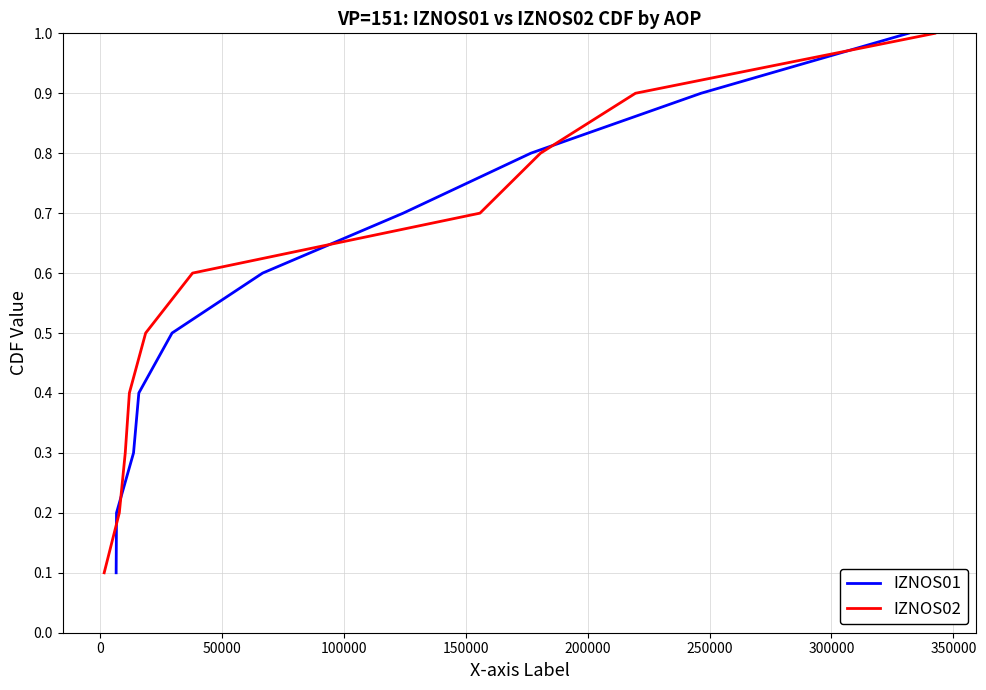

Does the chart display data point markers on the line(s)?

No